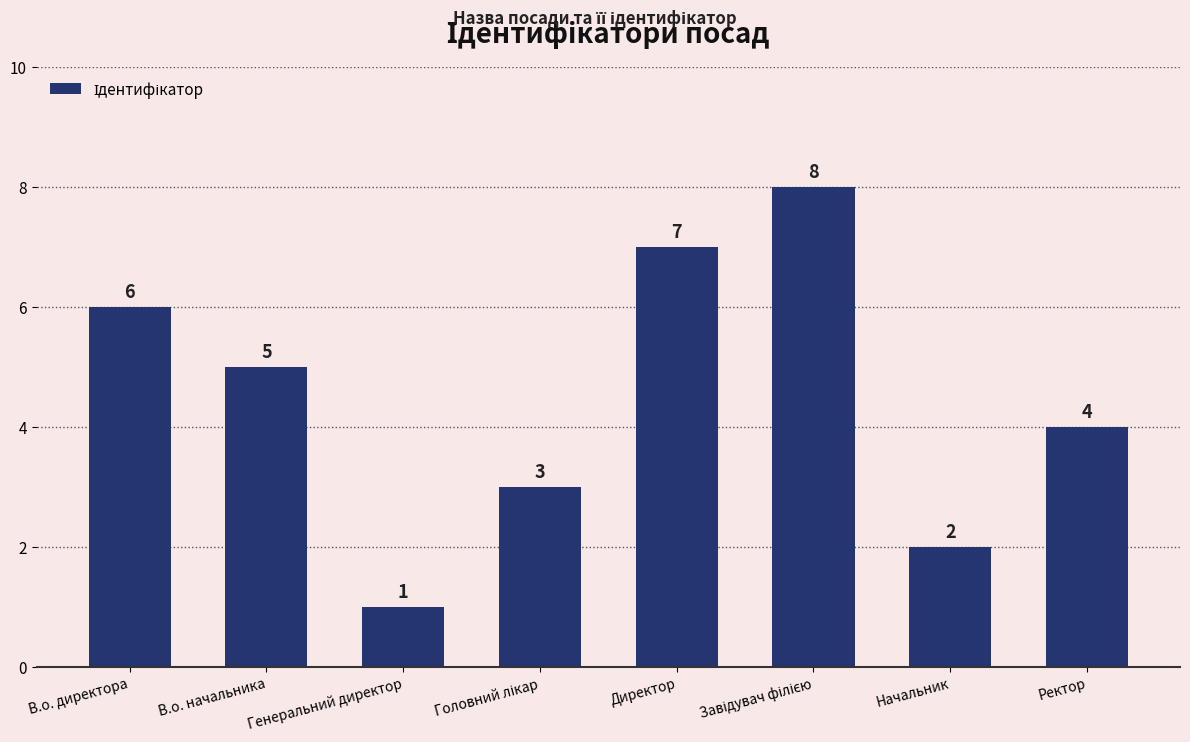

Count the values in the range 3 to 7.

5